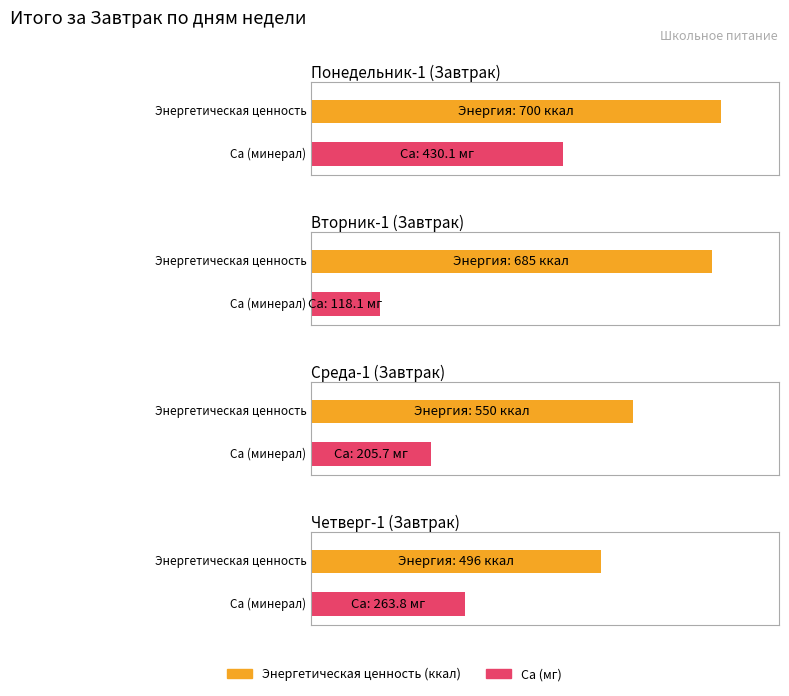

At which label does Энерг. (ккал) first exceed 685?

Понедельник